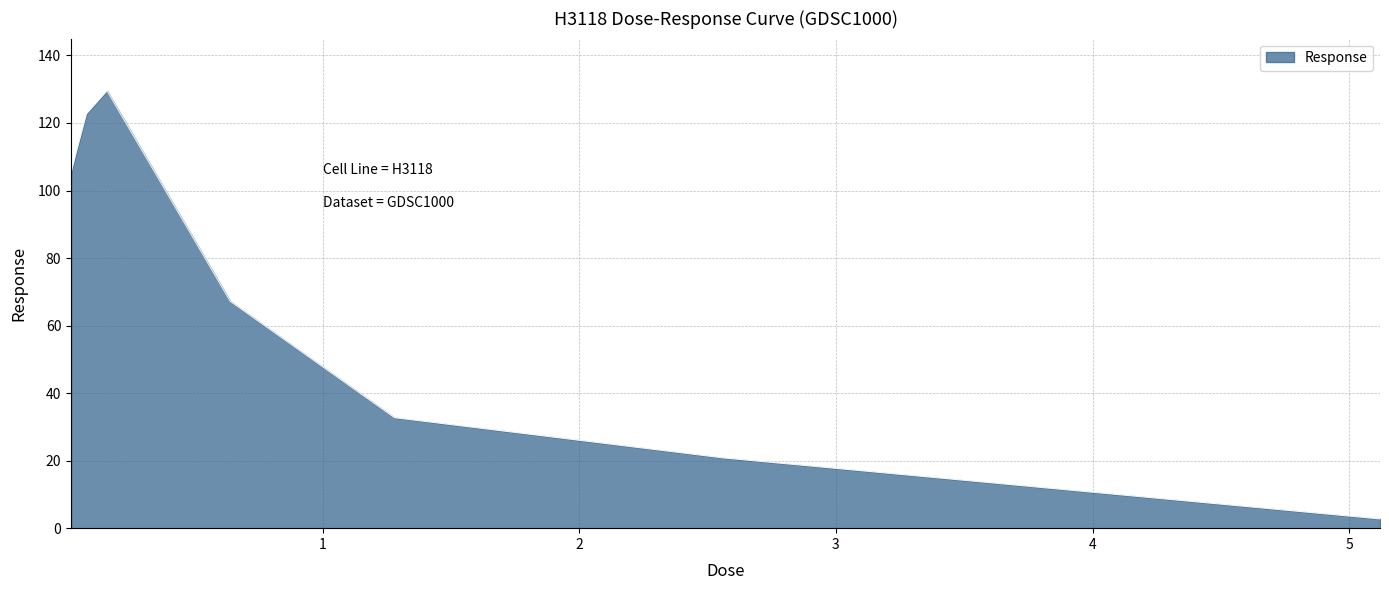

What is the difference between the maximum and minimum values?

126.8